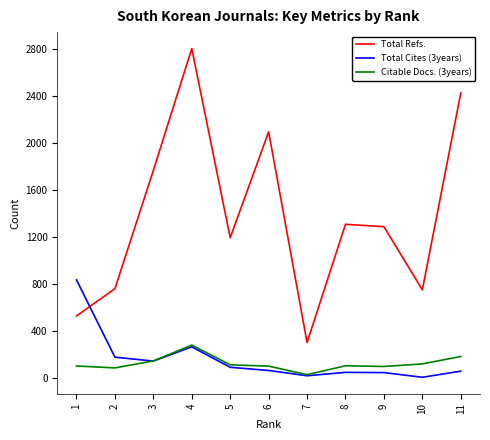

Which series changed the most between 5 and 11?

Total Refs.